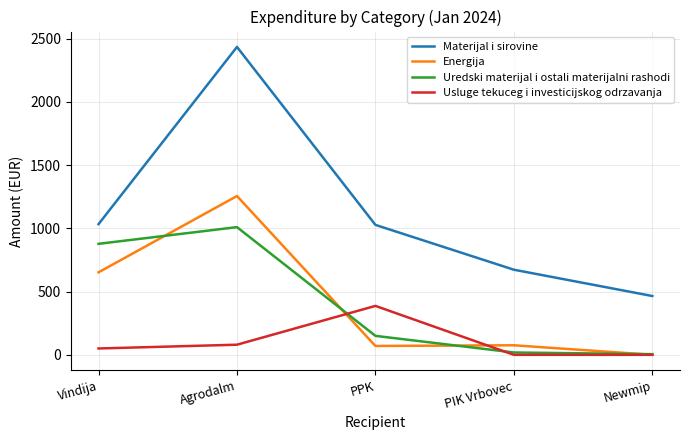

What is the sum of the Usluge tekuceg i investicijskog odrzavanja values at Agrodalm and Newmip?

80.0